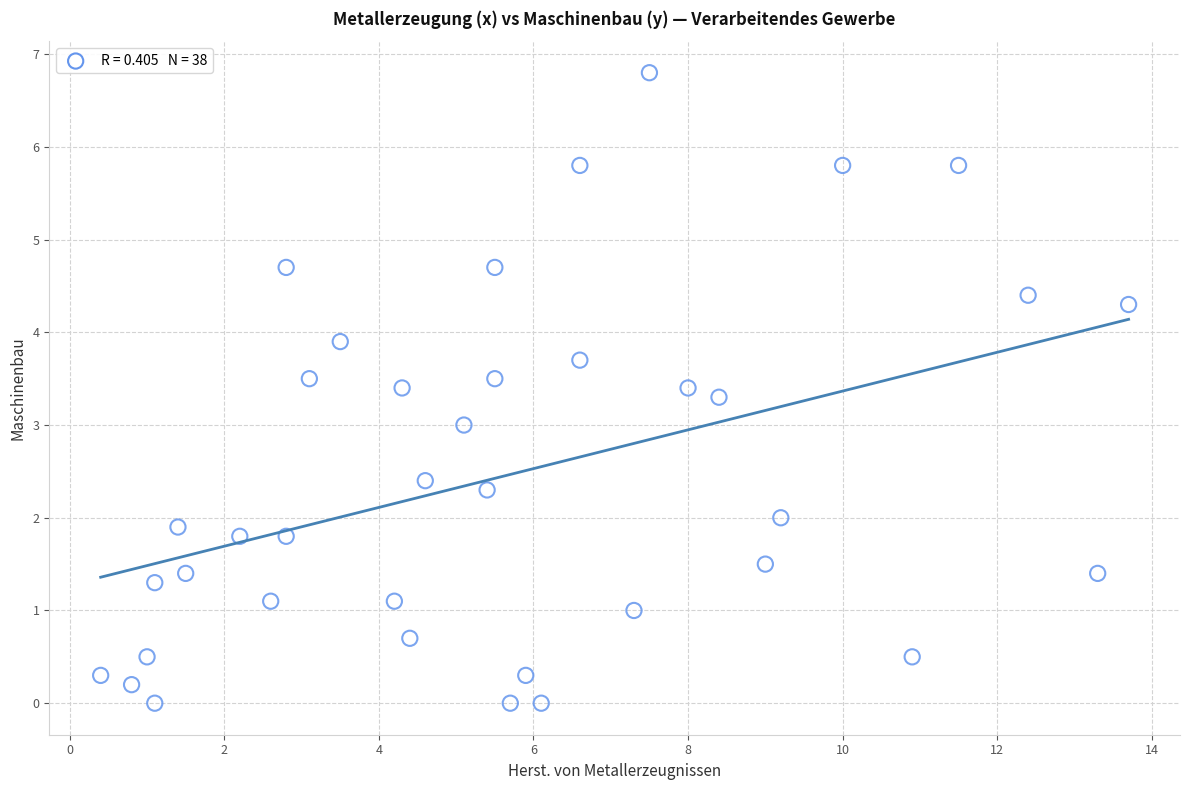

What is the range of Y values (max minus min)?

6.8